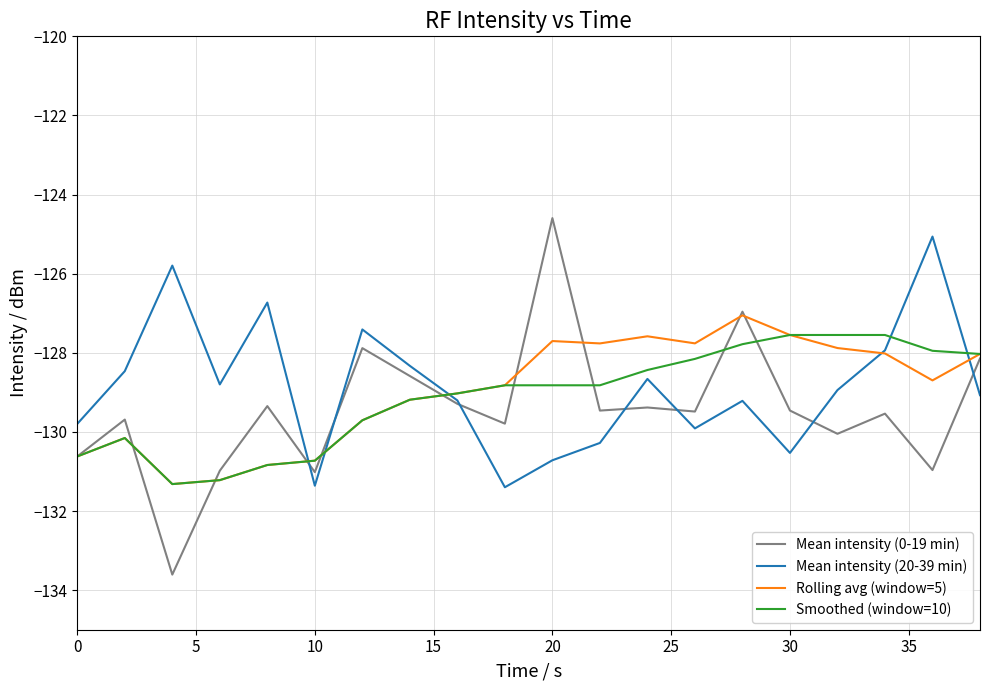

True or false: Rolling avg (window=5) and Mean intensity (20-39 min) intersect in this chart.

True